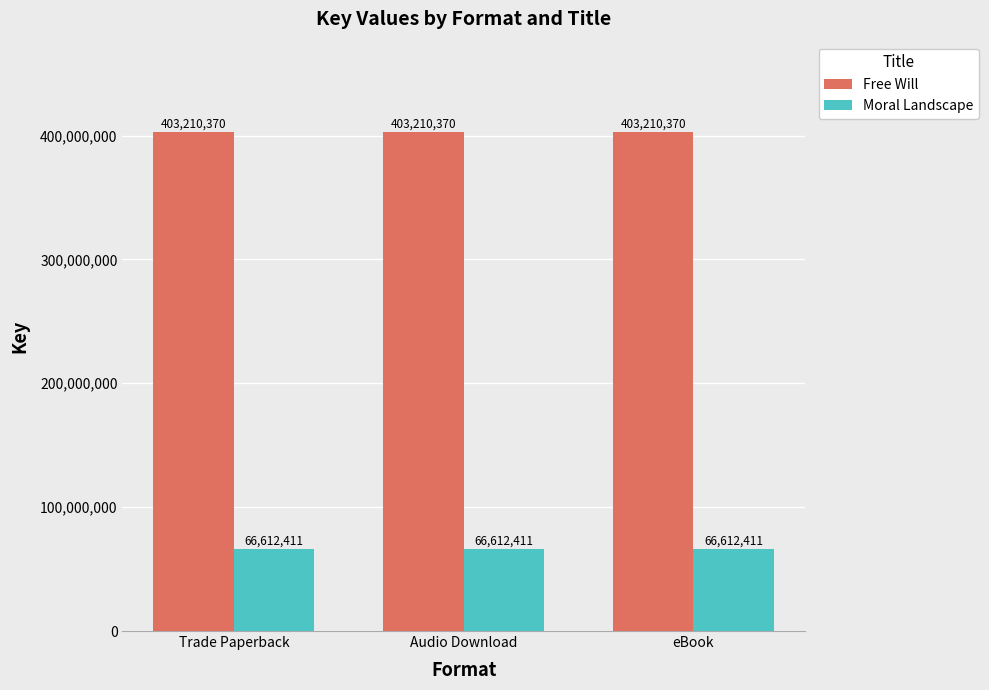

What is the maximum value for Free Will?

403210370